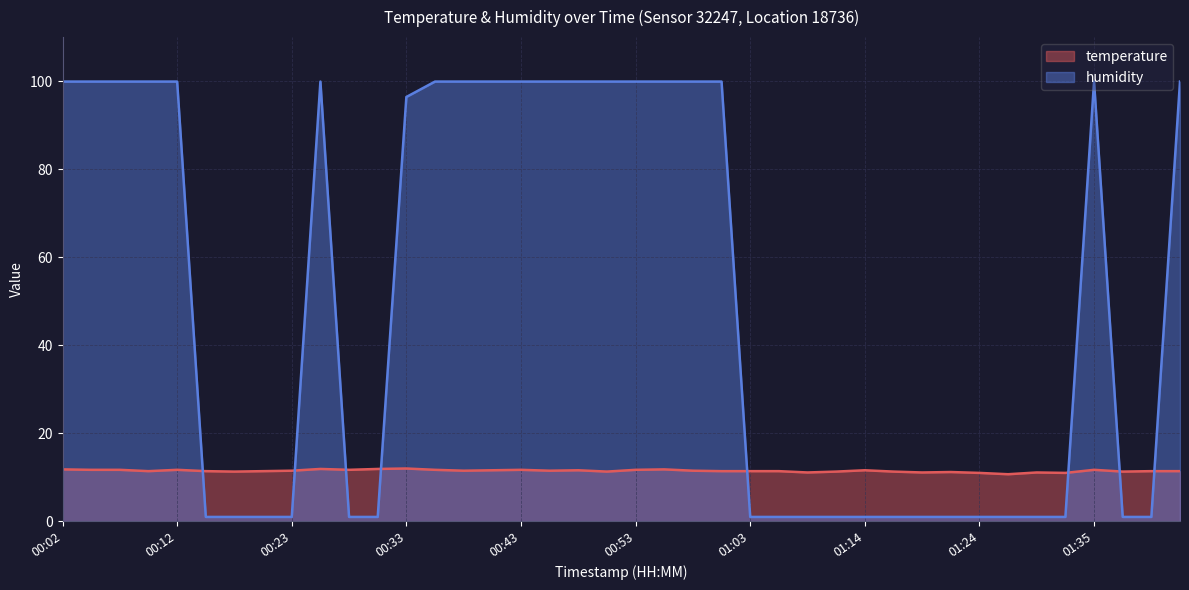

What is the label of the 7th point from the right?

01:26